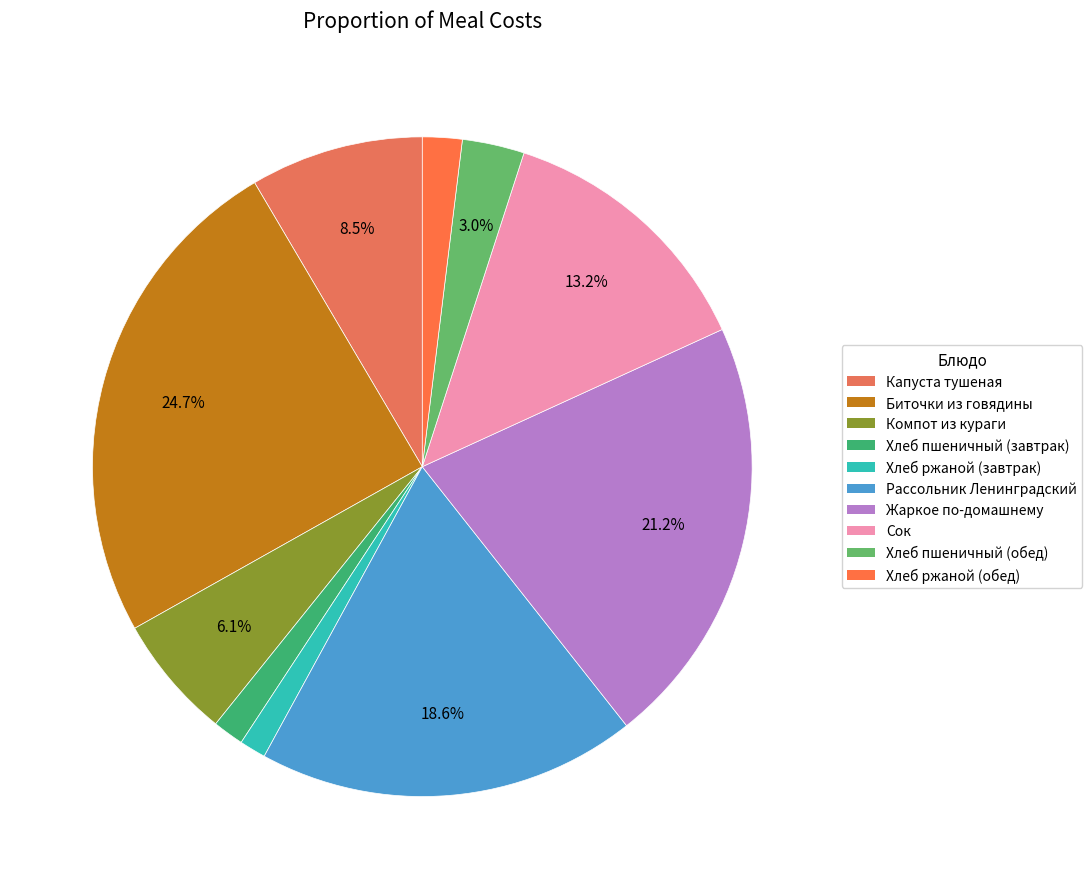

Approximately how many times larger is the value at Хлеб ржаной (обед) compared to Хлеб пшеничный (завтрак)?

1.3